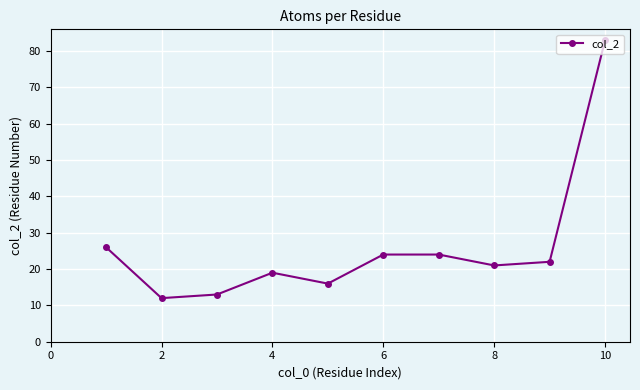

What is the average value?

26